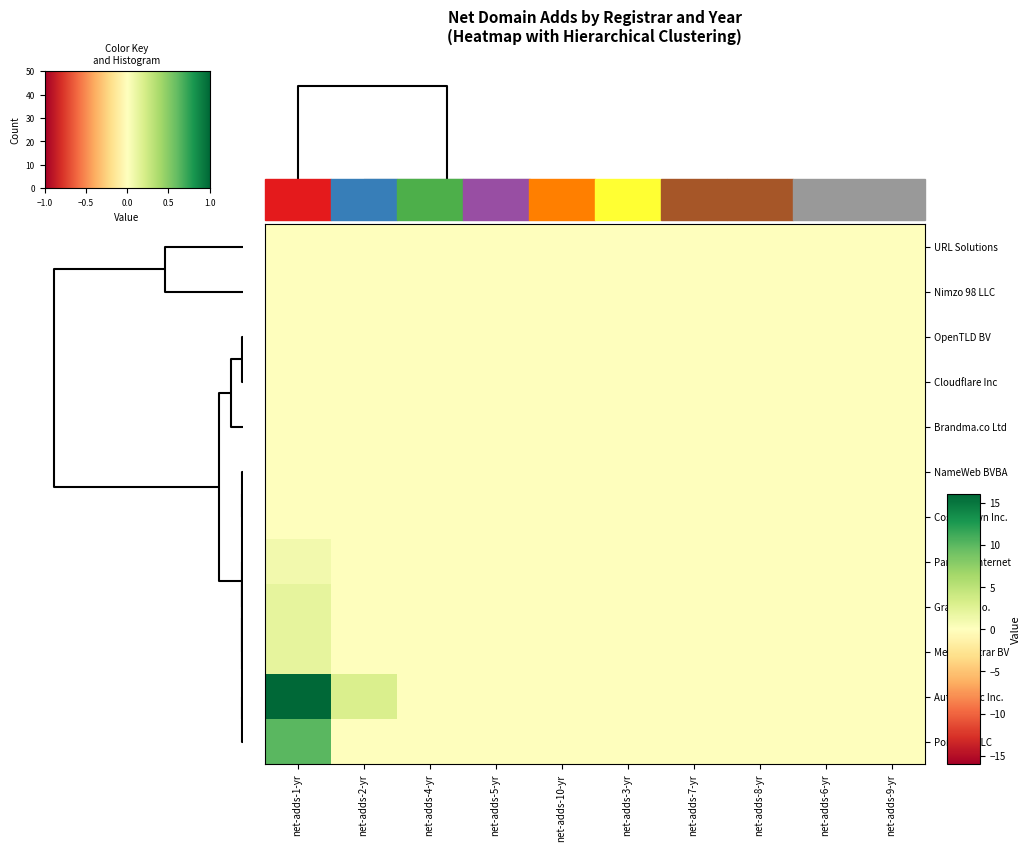

Reading right to left, list all the values displayed in this chart.

Gransy s.r.o.: 0	0	0	0	0	0	0	0	0	2
Automattic Inc.: 0	0	0	0	0	0	0	0	3	16
Paragon Internet: 0	0	0	0	0	0	0	0	0	1
Porkbun LLC: 0	0	0	0	0	0	0	0	0	10
Cloudflare Inc: 0	0	0	0	0	0	0	0	0	0
Metaregistrar BV: 0	0	0	0	0	0	0	0	0	2
URL Solutions: 0	0	0	0	0	0	0	0	0	0
NameWeb BVBA: 0	0	0	0	0	0	0	0	0	0
OpenTLD BV: 0	0	0	0	0	0	0	0	0	0
Brandma.co Ltd: 0	0	0	0	0	0	0	0	0	0
Nimzo 98 LLC: 0	0	0	0	0	0	0	0	0	0
Cosmotown Inc.: 0	0	0	0	0	0	0	0	0	0